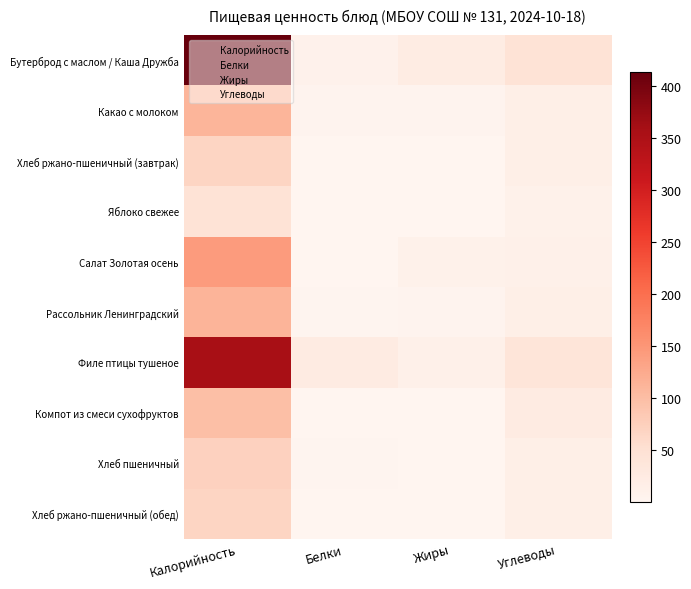

Reading left to right, extract all data points from this chart.

Бутерброд с маслом / Каша Дружба: Калорийность=413.2	Белки=8.3	Жиры=22.4	Углеводы=44.6
Какао с молоком: Калорийность=110.8	Белки=4.1	Жиры=3.8	Углеводы=15.0
Хлеб ржано-пшеничный (завтрак): Калорийность=67.3	Белки=1.4	Жиры=0.2	Углеводы=14.9
Яблоко свежее: Калорийность=44.4	Белки=0.4	Жиры=0.4	Углеводы=9.8
Салат Золотая осень: Калорийность=143.5	Белки=1.3	Жиры=10.2	Углеводы=11.8
Рассольник Ленинградский: Калорийность=112.8	Белки=2.0	Жиры=4.6	Углеводы=15.8
Филе птицы тушеное: Калорийность=355.4	Белки=22.7	Жиры=11.7	Углеводы=39.8
Компот из смеси сухофруктов: Калорийность=98.2	Белки=0.5	Жиры=0.1	Углеводы=23.8
Хлеб пшеничный: Калорийность=71.2	Белки=2.3	Жиры=0.3	Углеводы=14.9
Хлеб ржано-пшеничный (обед): Калорийность=67.3	Белки=1.4	Жиры=0.2	Углеводы=14.9